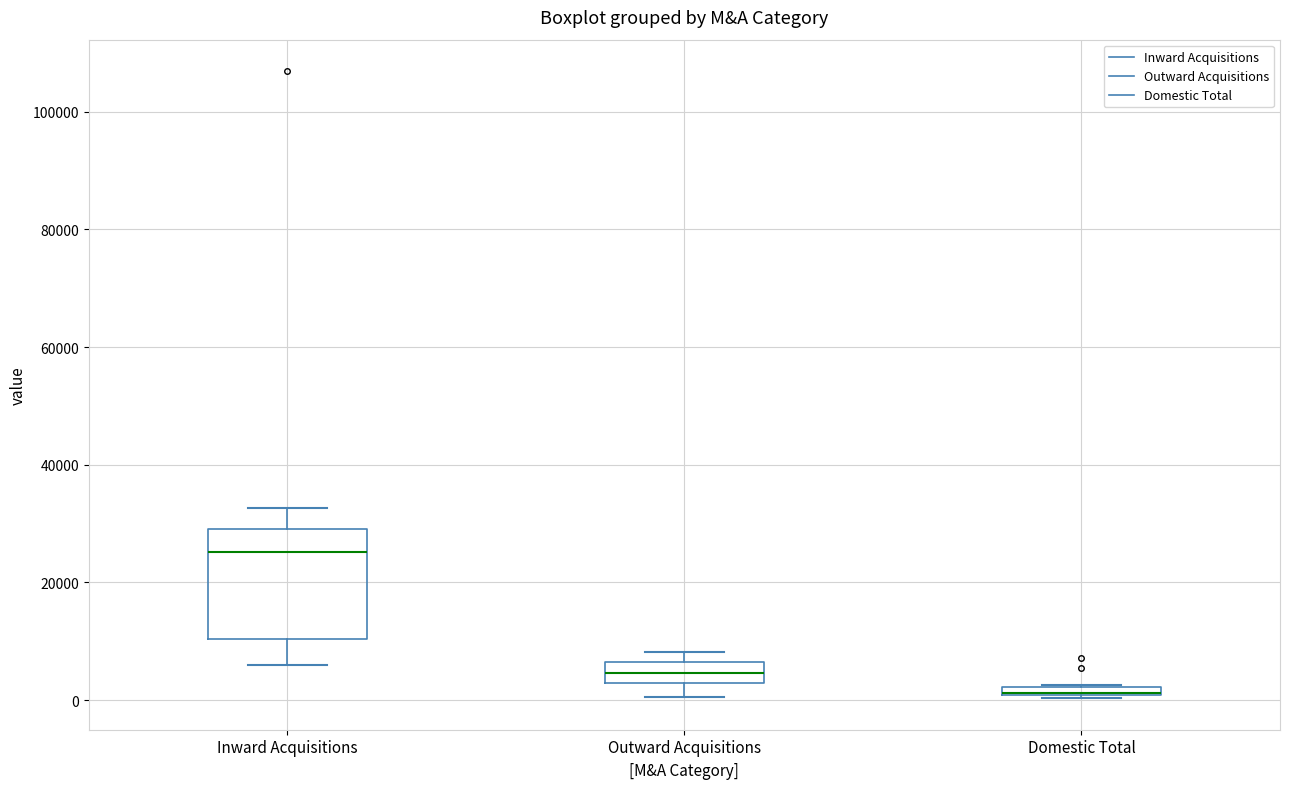

Where does the upper whisker of the box for Inward Acquisitions end on the y-axis? The values are not printed on the chart, so give them approximately, as read against the axis.

32000